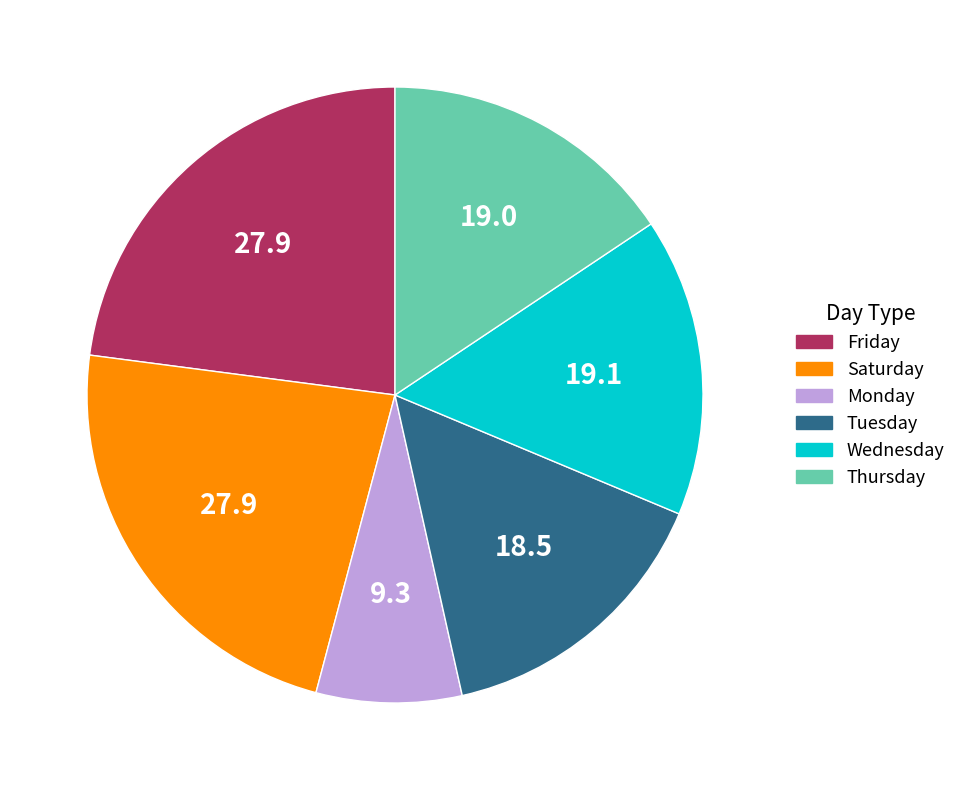

Does any single category account for the majority?

No